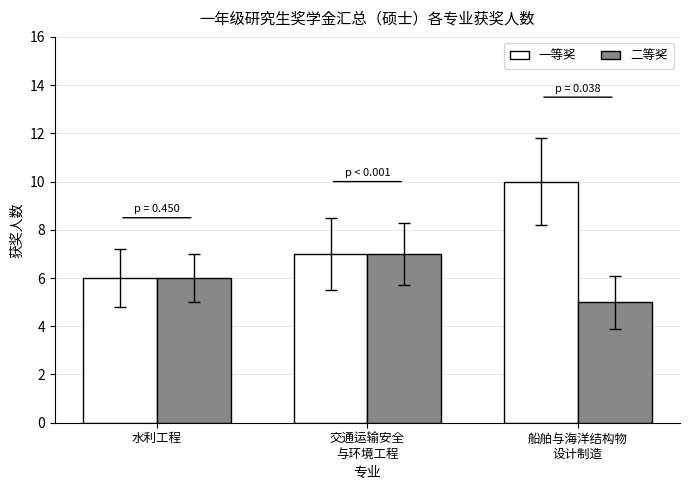

What is the smallest value displayed?

5